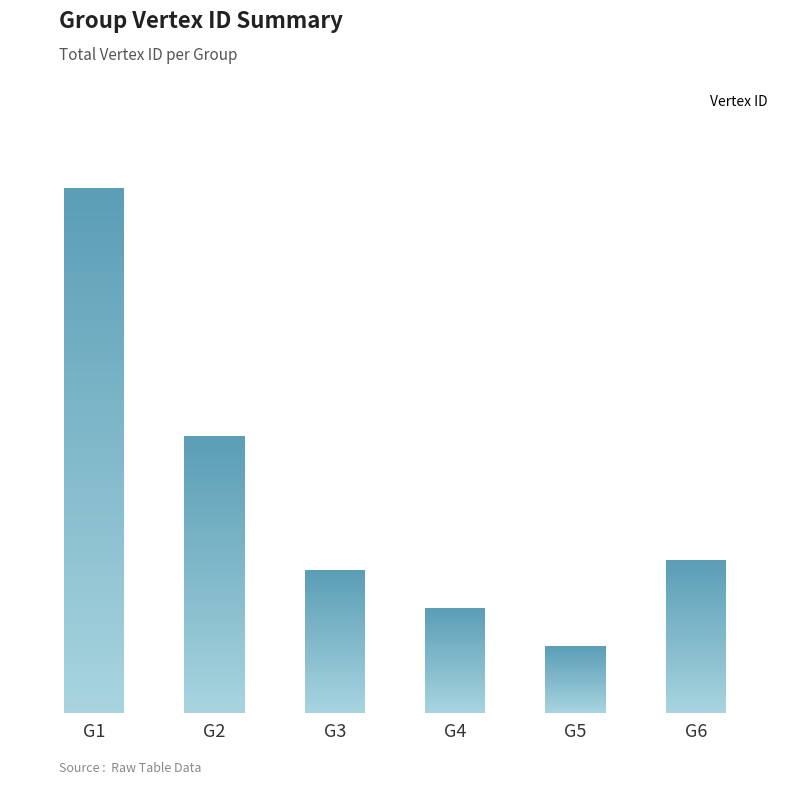

Which has a higher value, G1 or G2?

G1